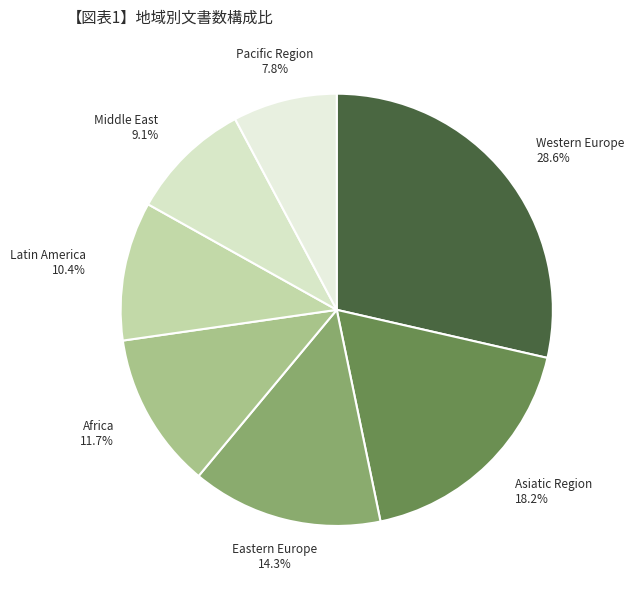

Count the number of slices in the pie.

7